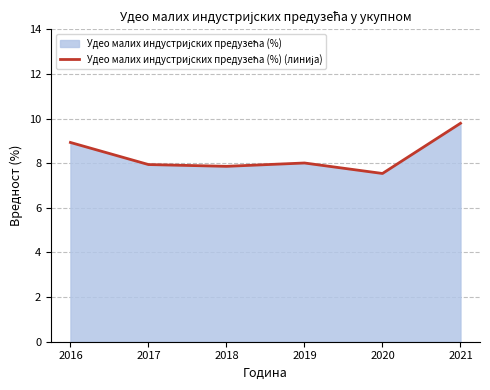

The value at 2018 is 12.4. True or false?

False